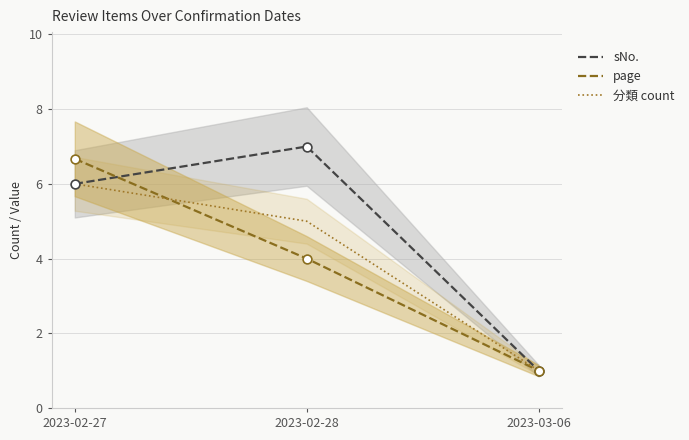

Which series has the widest spread of Y values?

sNo.